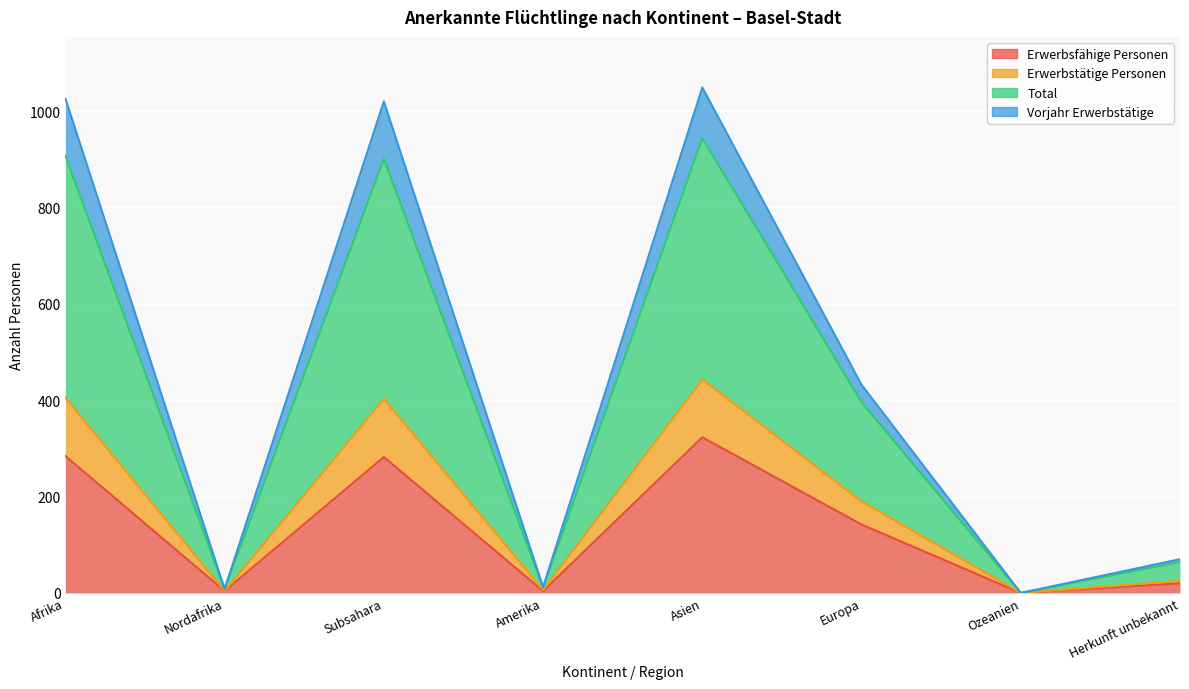

How many lines are shown in the chart?

4